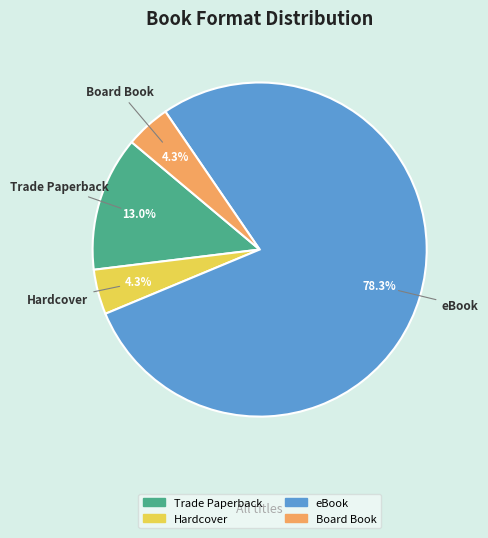

True or false: Board Book accounts for 16% of the total.

False